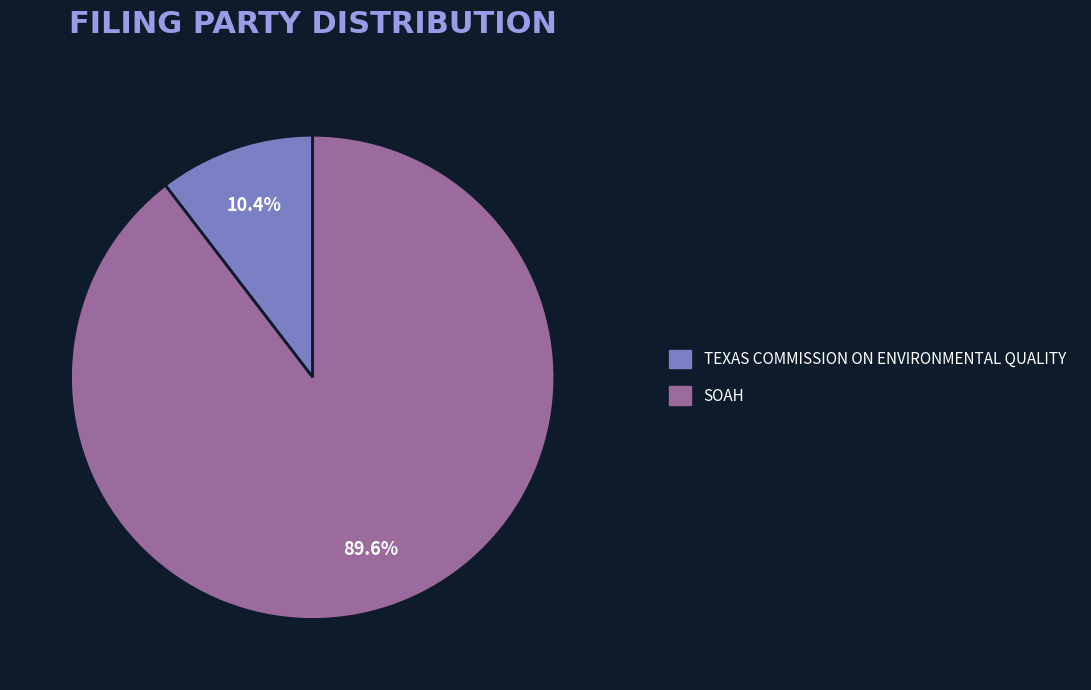

Between SOAH and TEXAS COMMISSION ON ENVIRONMENTAL QUALITY, which is larger?

SOAH